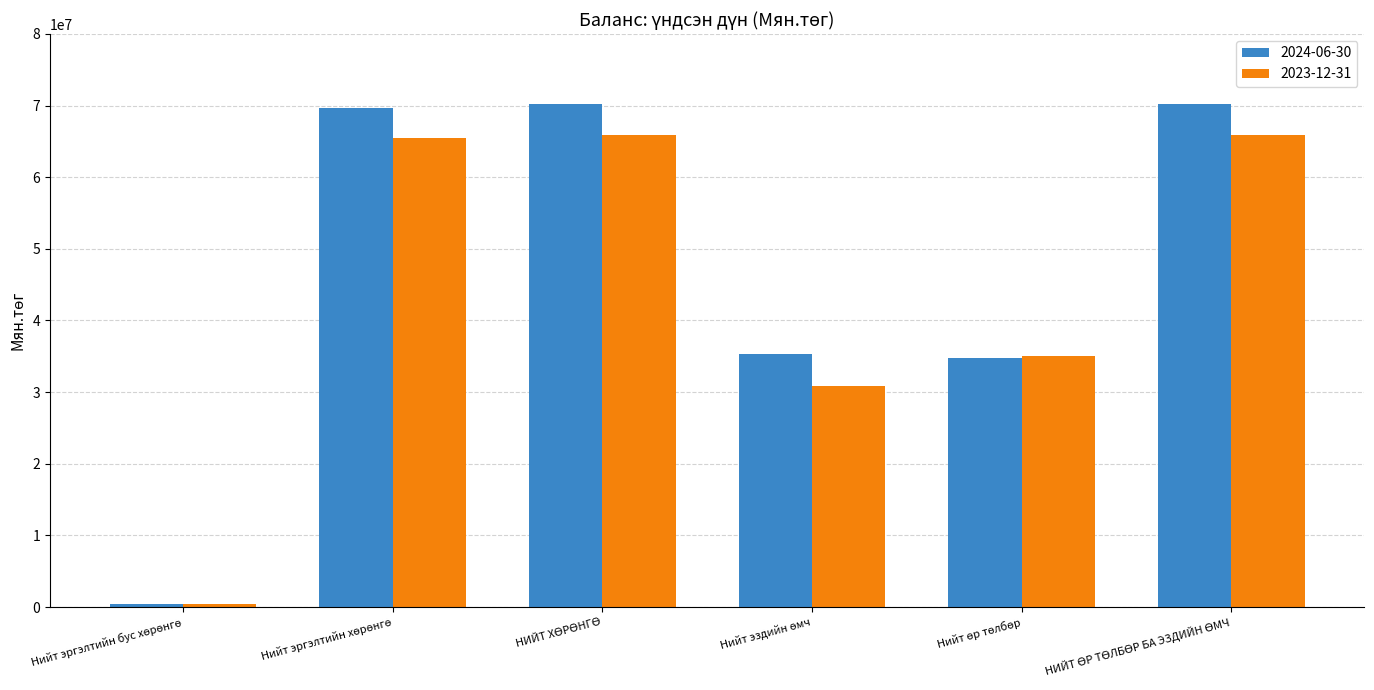

How many series are shown in this chart?

2